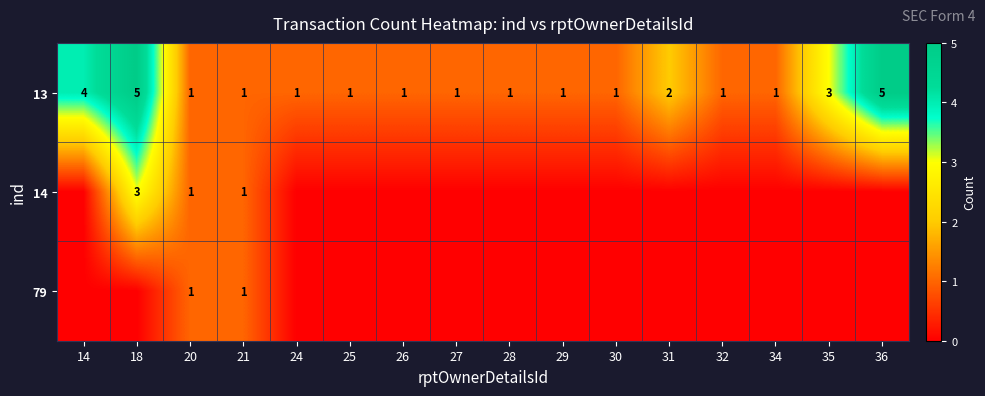

What is the difference between the maximum and second lowest values in the 13 series?

4